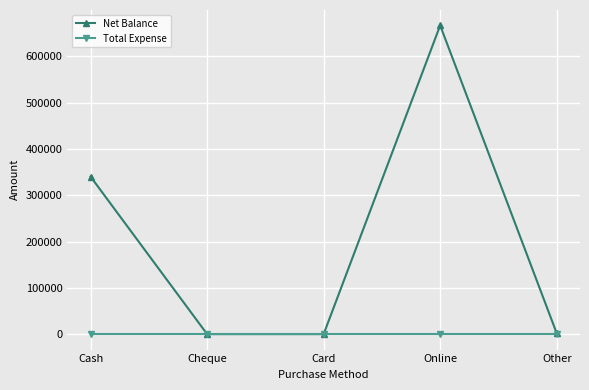

Does the chart display data point markers on the line(s)?

Yes